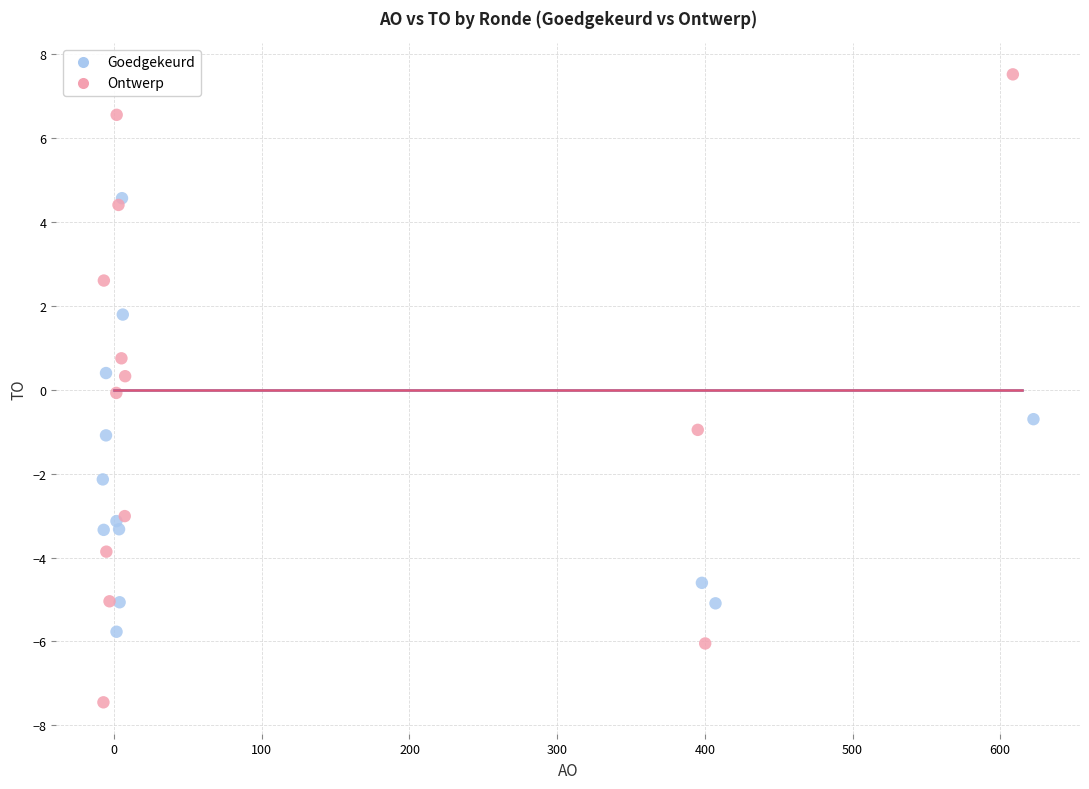

Which series has the widest spread of Y values?

Ontwerp